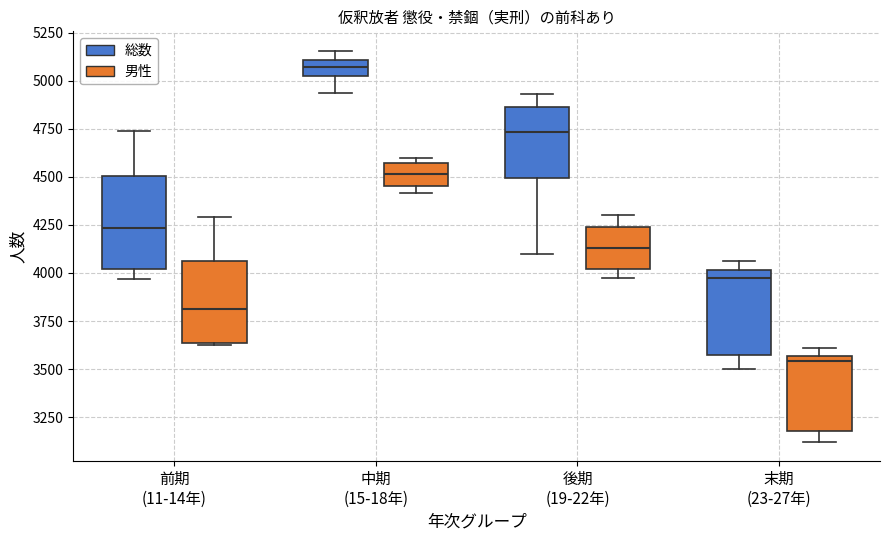

Which box has the lowest median line?

末期 (23-27年) (男性)